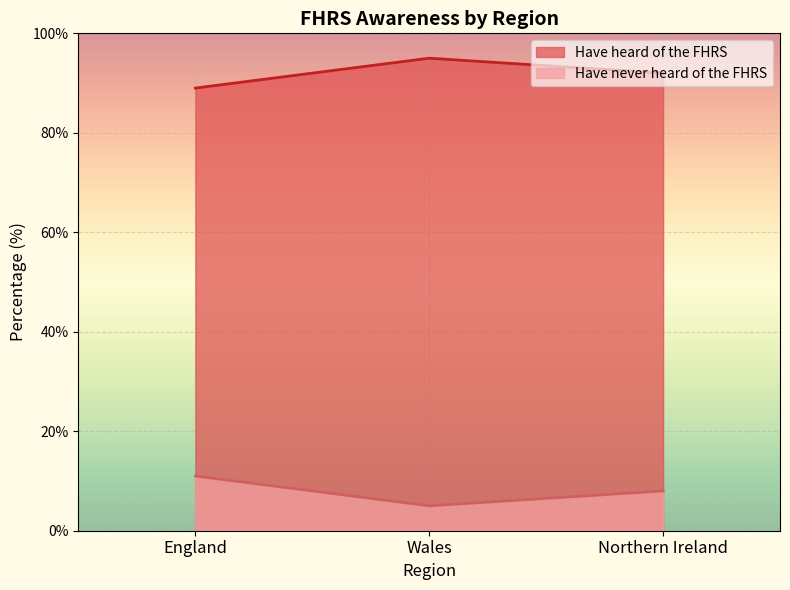

What is the difference between the second highest and minimum values in the Have never heard of the FHRS series?

3